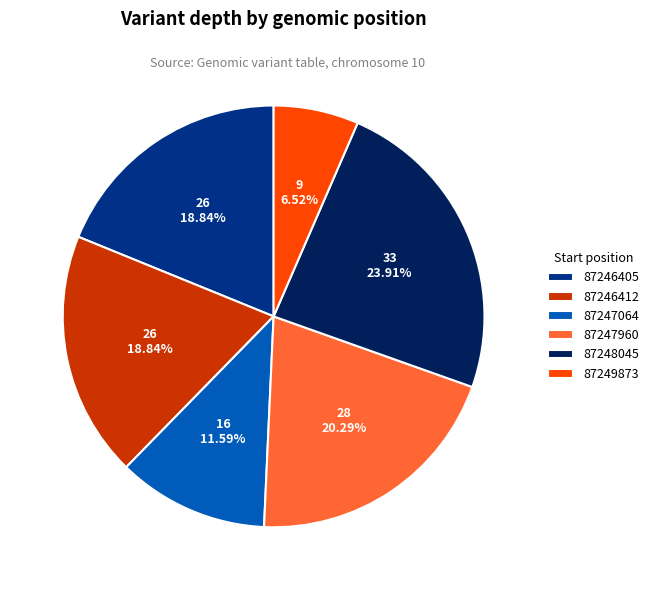

Between 87249873 and 87248045, which is larger?

87248045